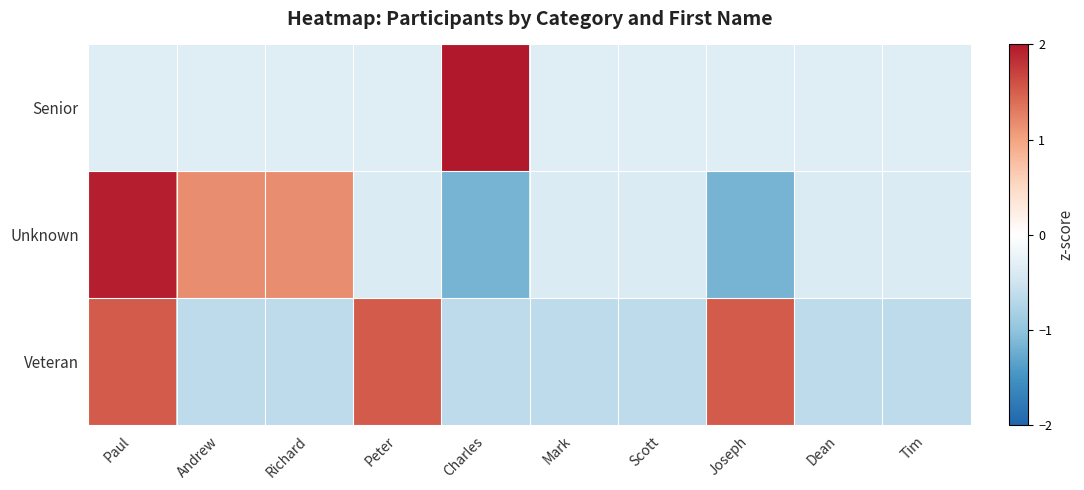

Rank the series at Mark from lowest to highest value.

Veteran, Unknown, Senior